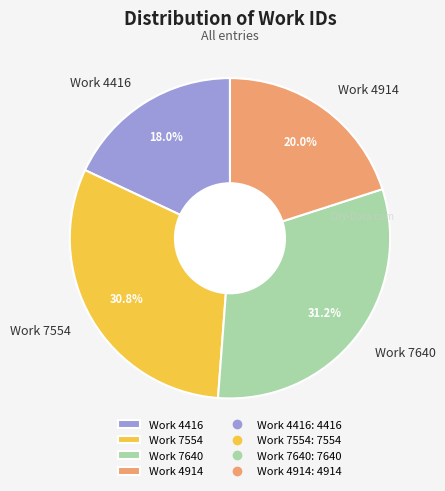

The Work 4914 slice represents 20% of the pie. True or false?

True